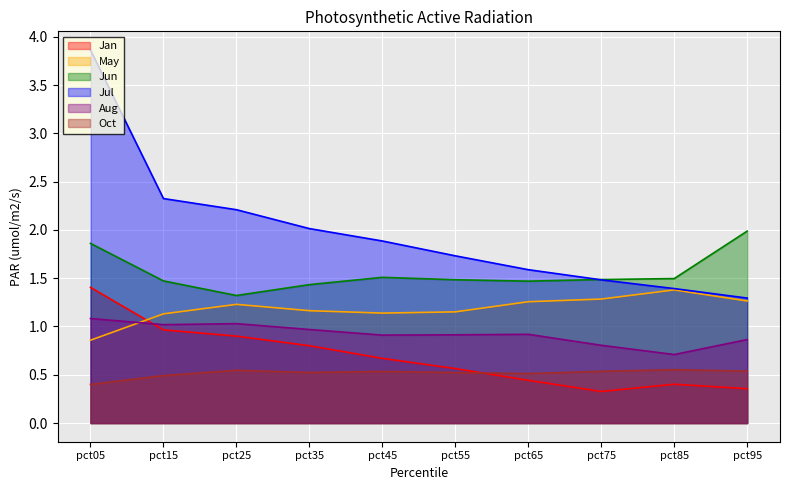

What are all the series names shown in the legend?

Jan, May, Jun, Jul, Aug, Oct